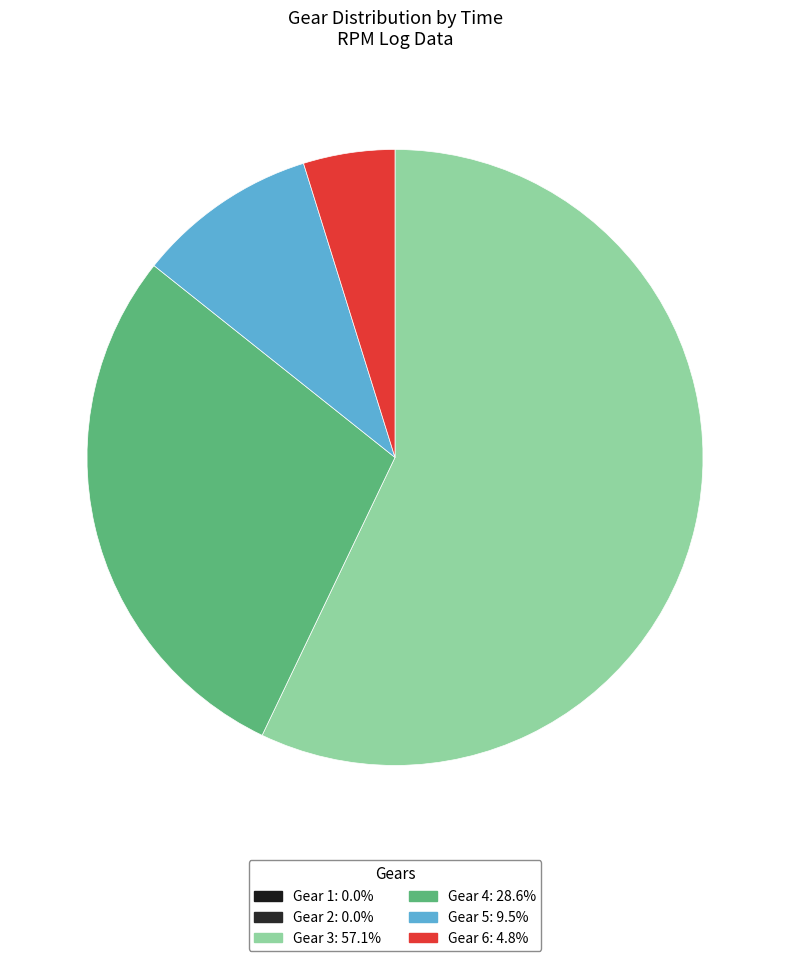

How much of the chart is everything except Gear 5?

90.5%